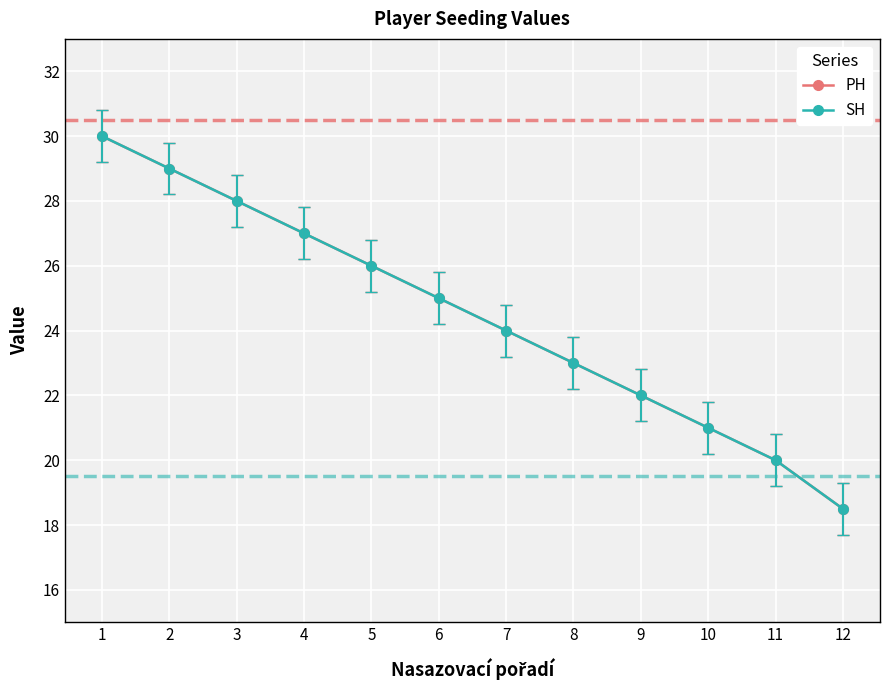

Is this an area chart (filled region under the line)?

No